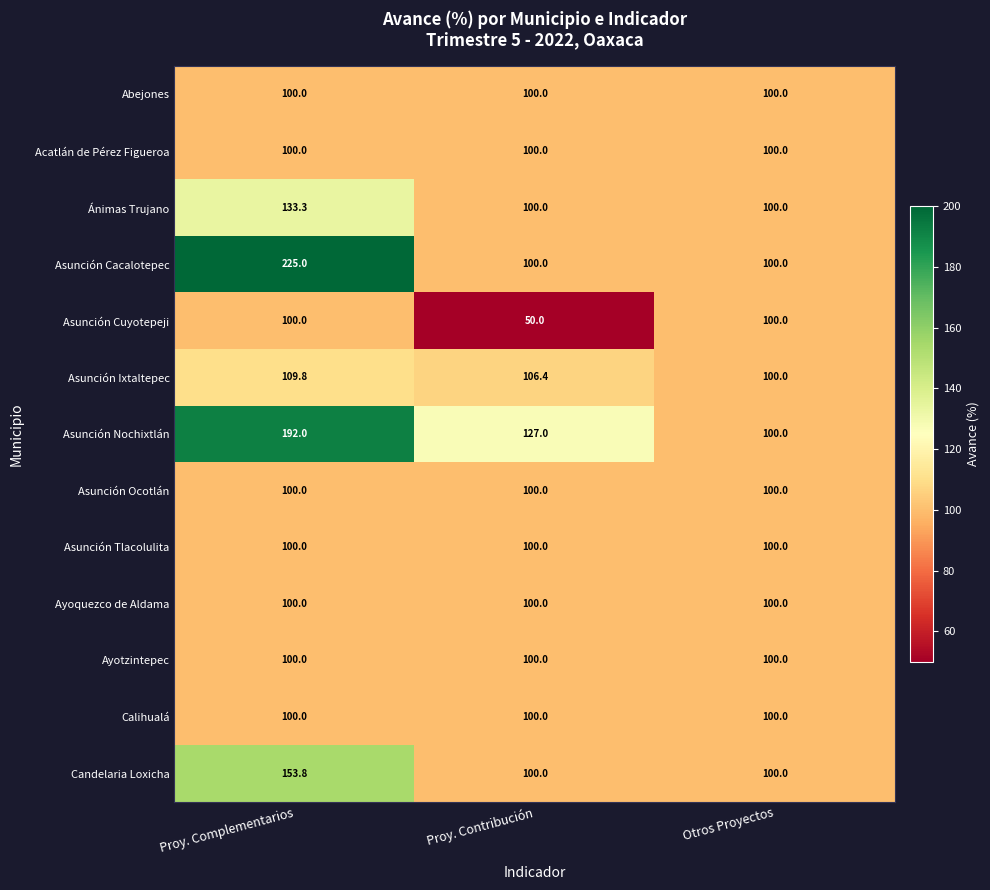

How many distinct data groups are displayed?

13